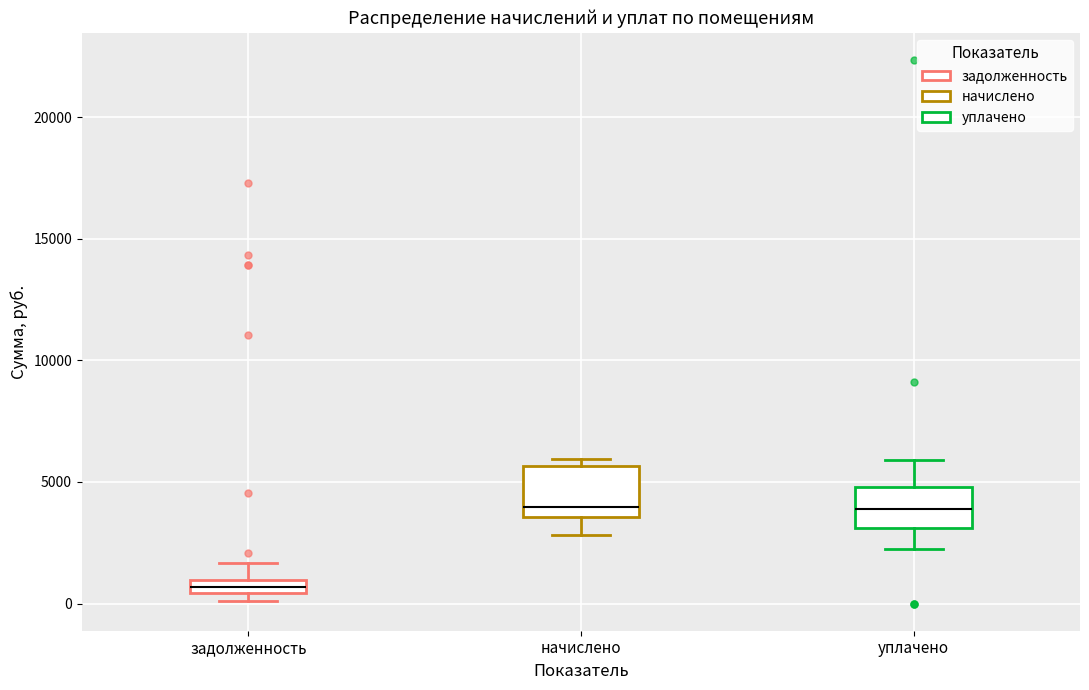

Where does the lower whisker of the box for уплачено end on the y-axis? The values are not printed on the chart, so give them approximately, as read against the axis.

2000